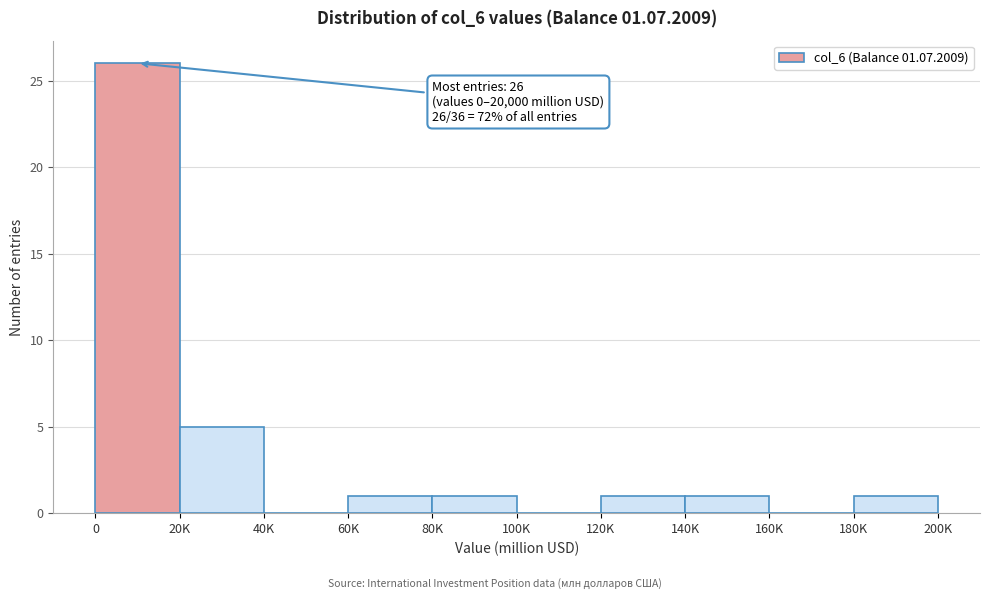

Reading left to right, what are all the values shown in this chart?

0=26	20K=5	40K=0	60K=1	80K=1	100K=0	120K=1	140K=1	160K=0	180K=1